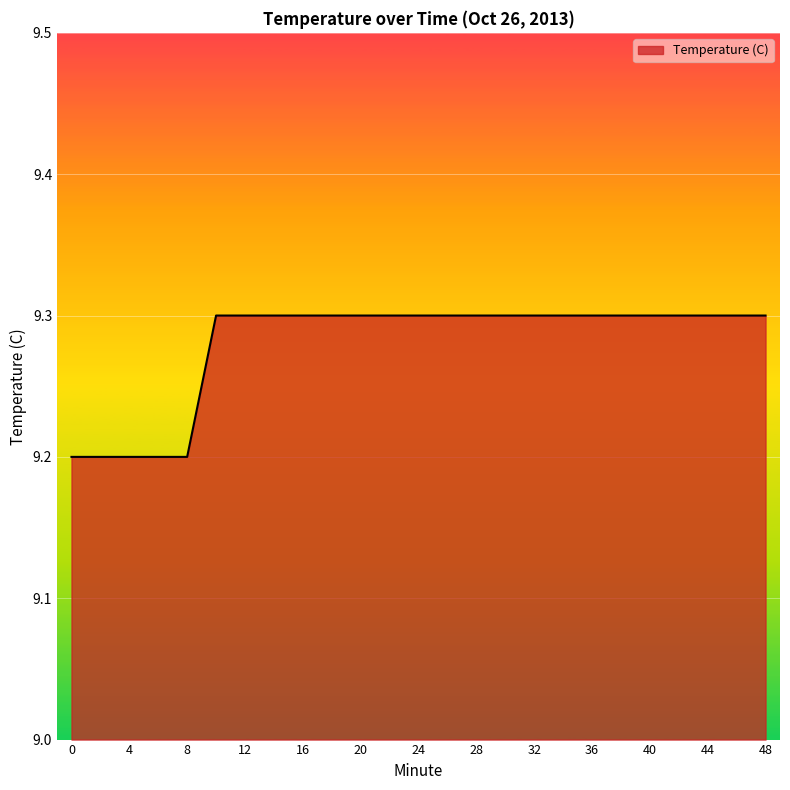

What is the maximum value shown in the chart?

9.3